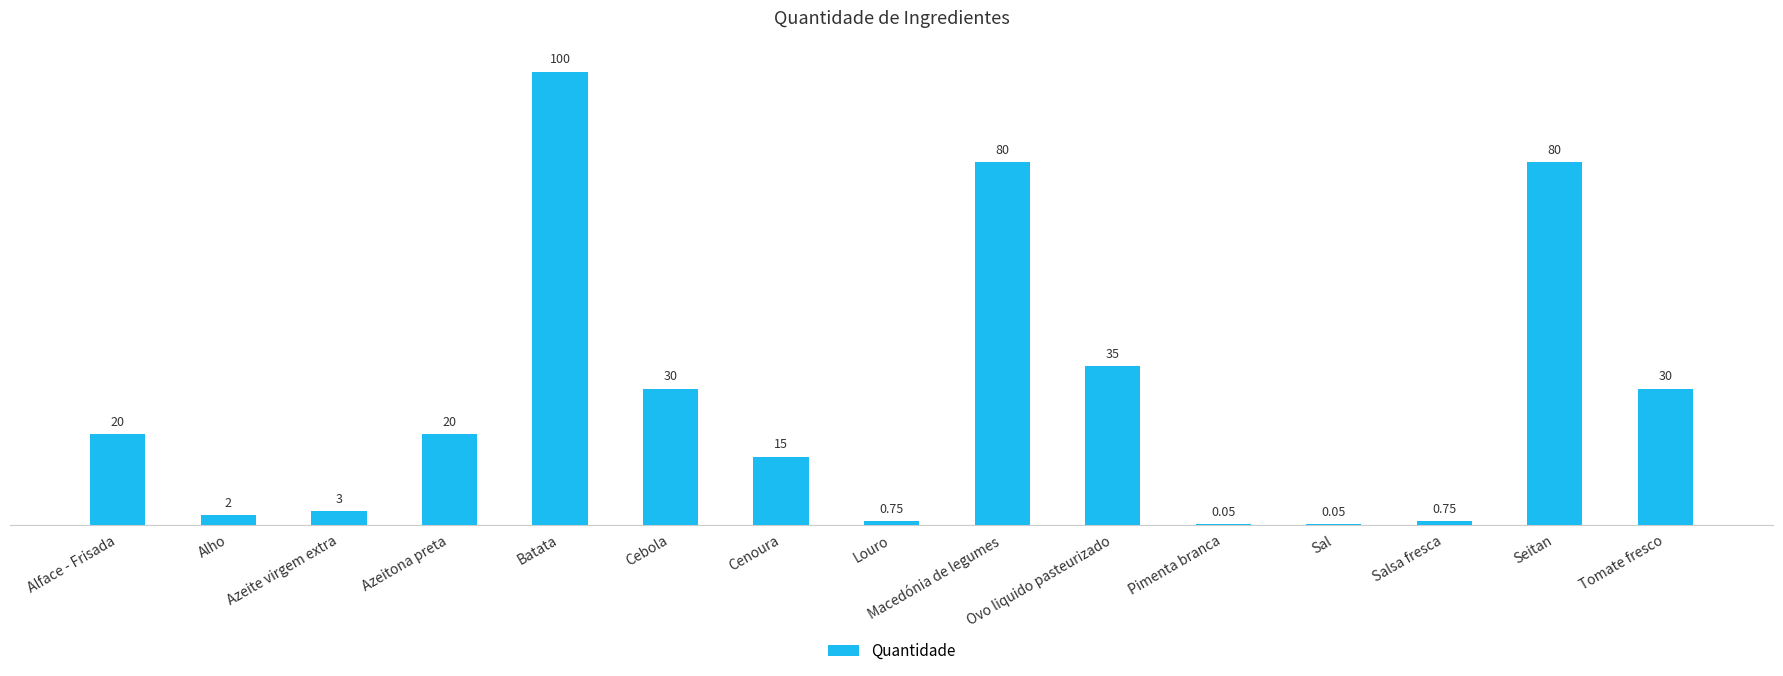

The value at Cenoura is 15.0. True or false?

True